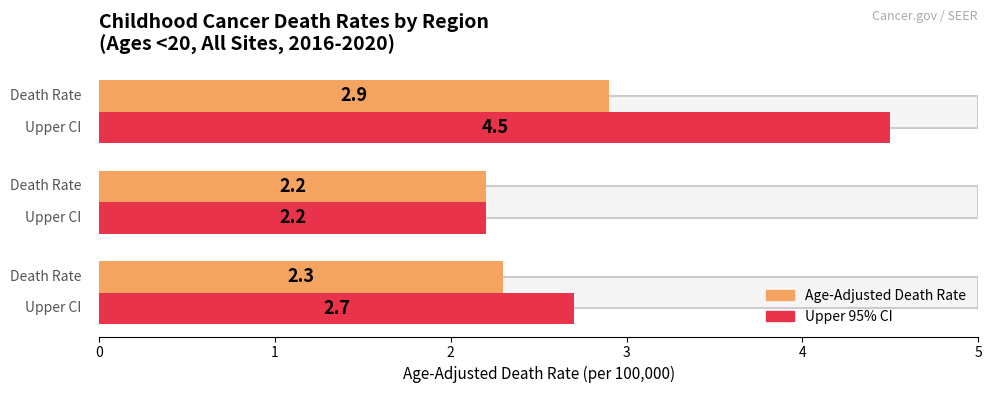

Which series has the widest spread of values?

Upper 95% CI